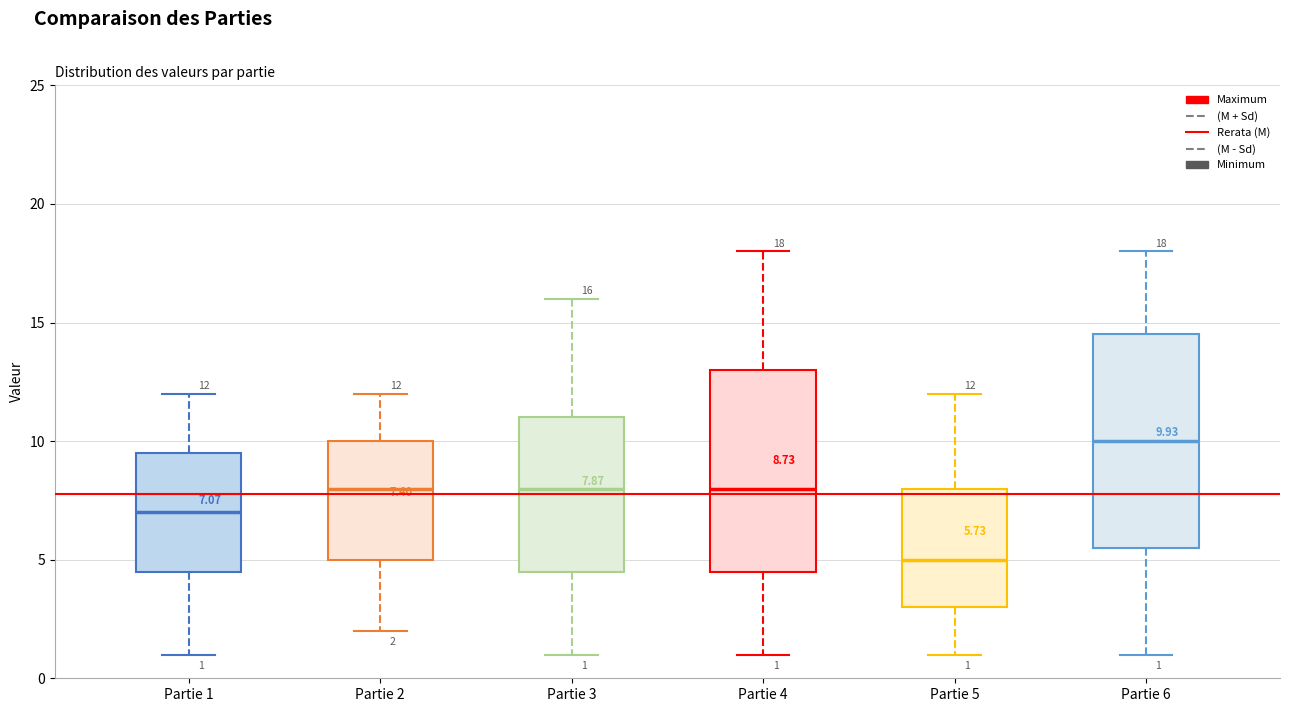

Which box has the lowest median line?

Partie 5